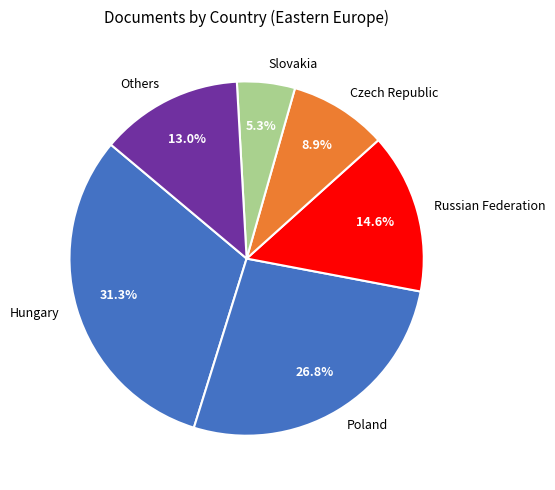

What portion of the pie excludes Russian Federation?

85.4%